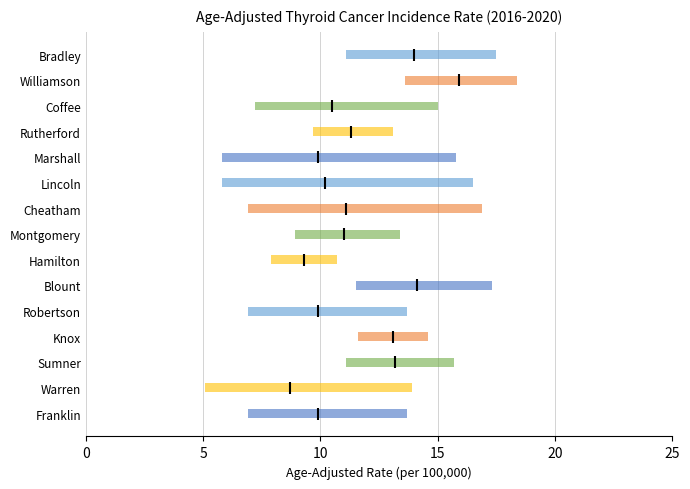

At how many categories does at least one series exceed 13?

14